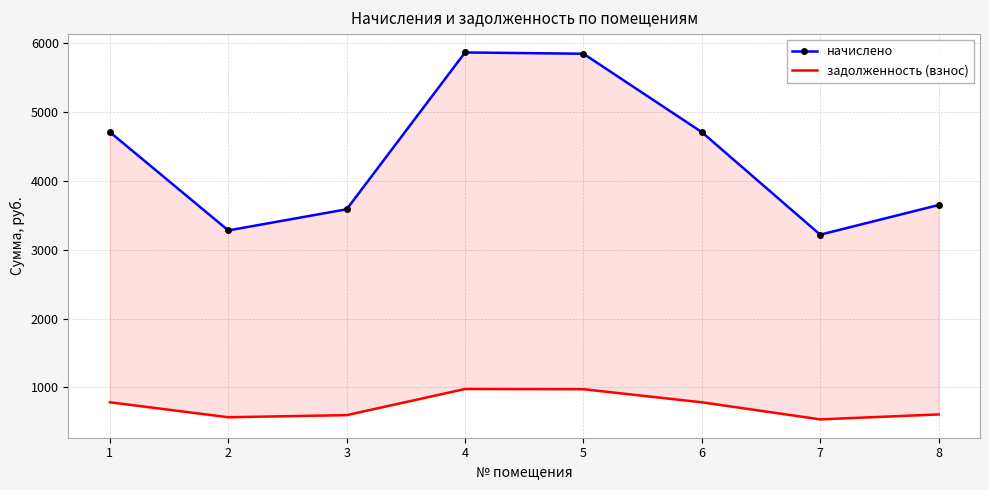

Which has a higher value, 3 or 5?

5